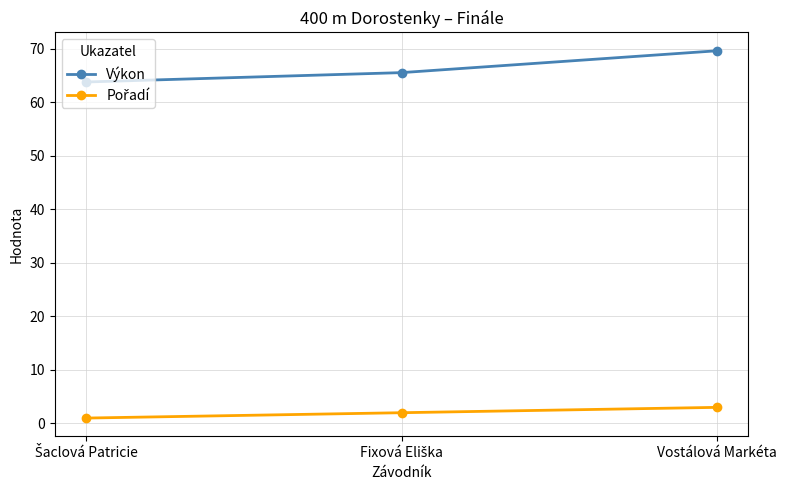

What is the greatest value displayed?

69.6